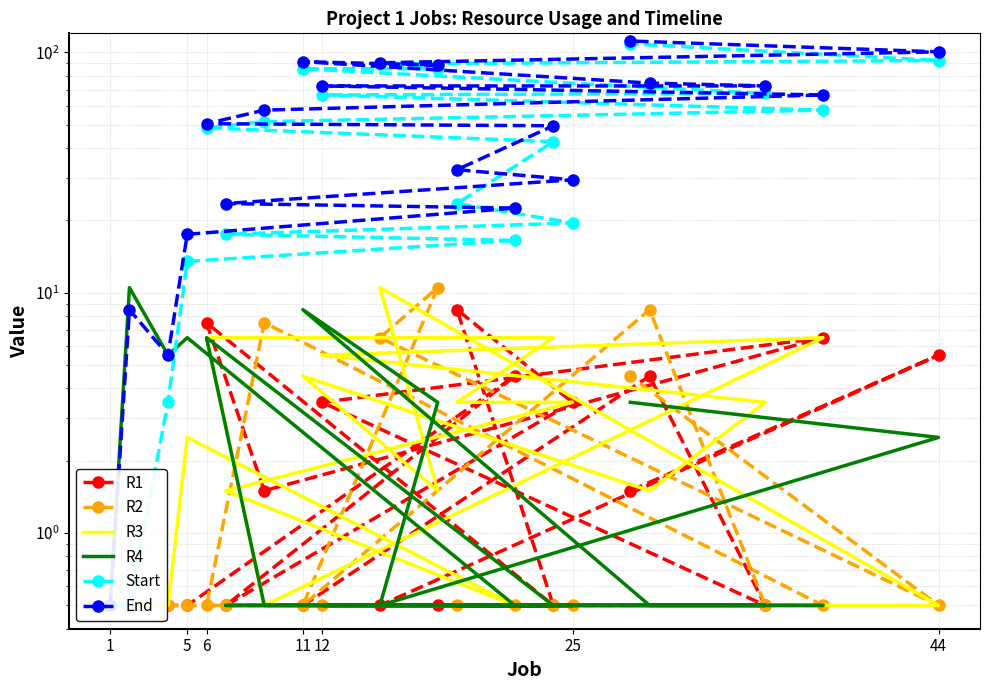

At how many categories does at least one series exceed 42?

12